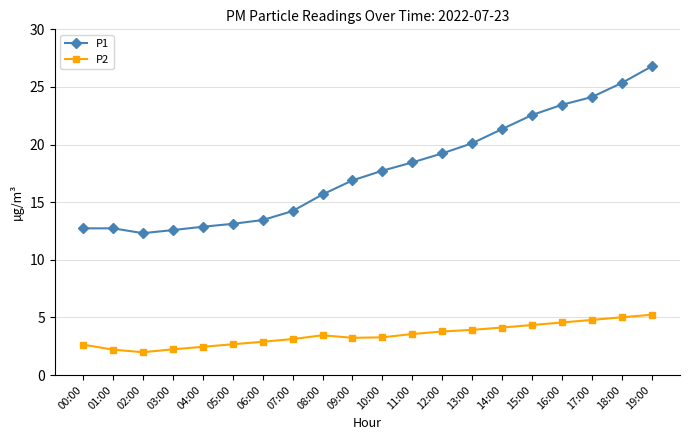

Rank the series by their average value, from highest to lowest.

P1, P2